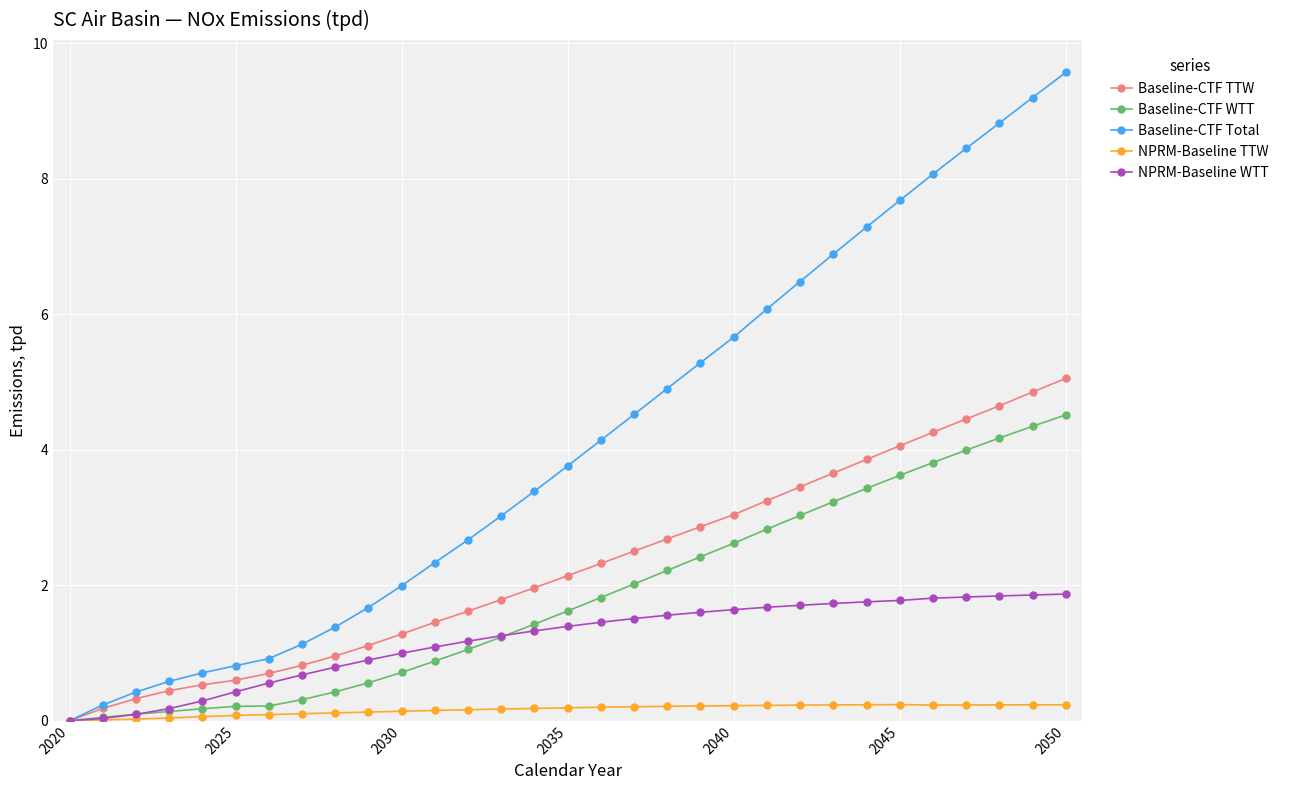

Which series has the largest total across all categories?

Baseline-CTF Total